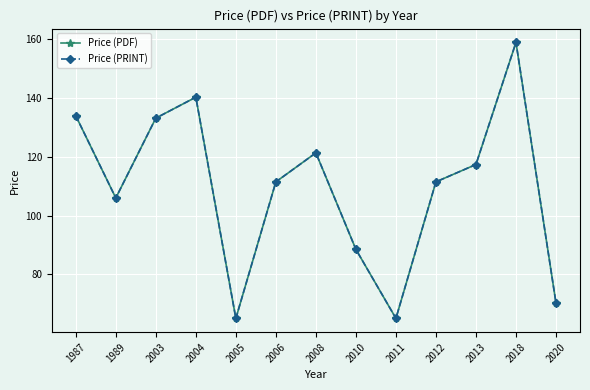

Does the chart have visible grid lines?

Yes